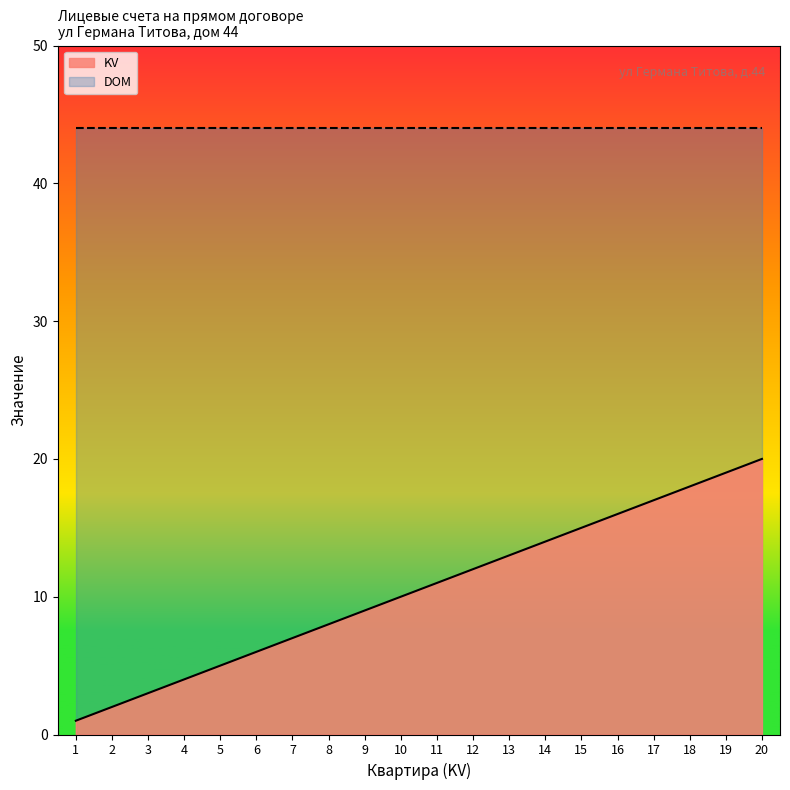

What is the maximum value shown in the chart?

44